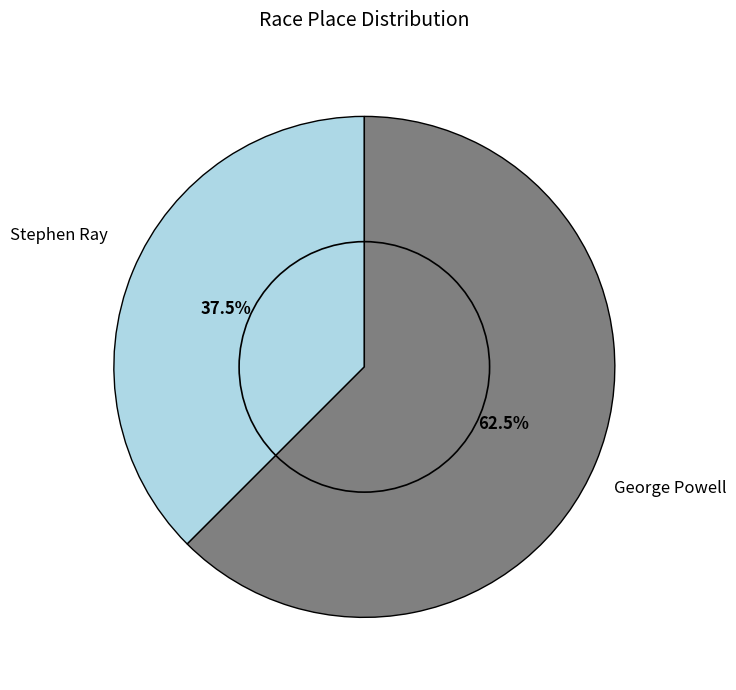

Rank the categories by value from lowest to highest.

Stephen Ray, George Powell